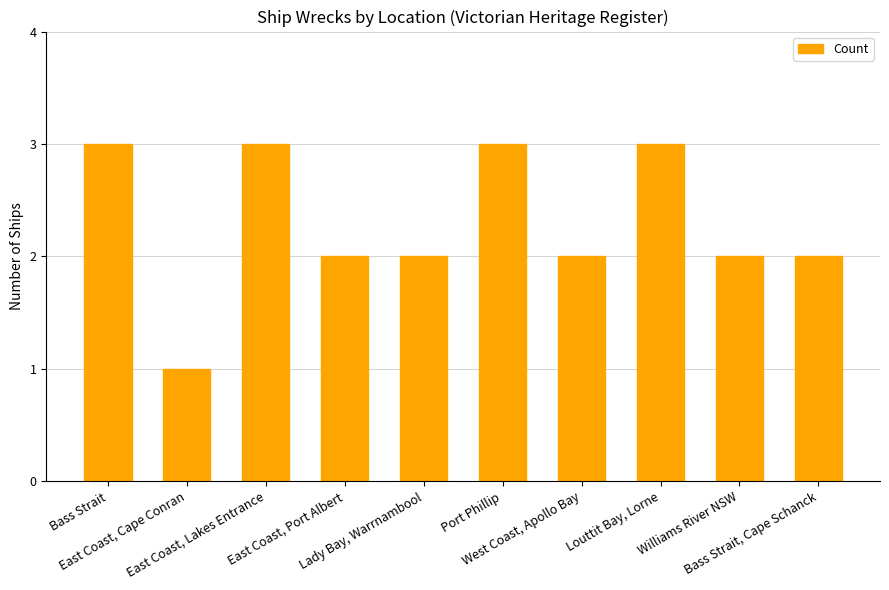

What is the maximum value shown in the chart?

3